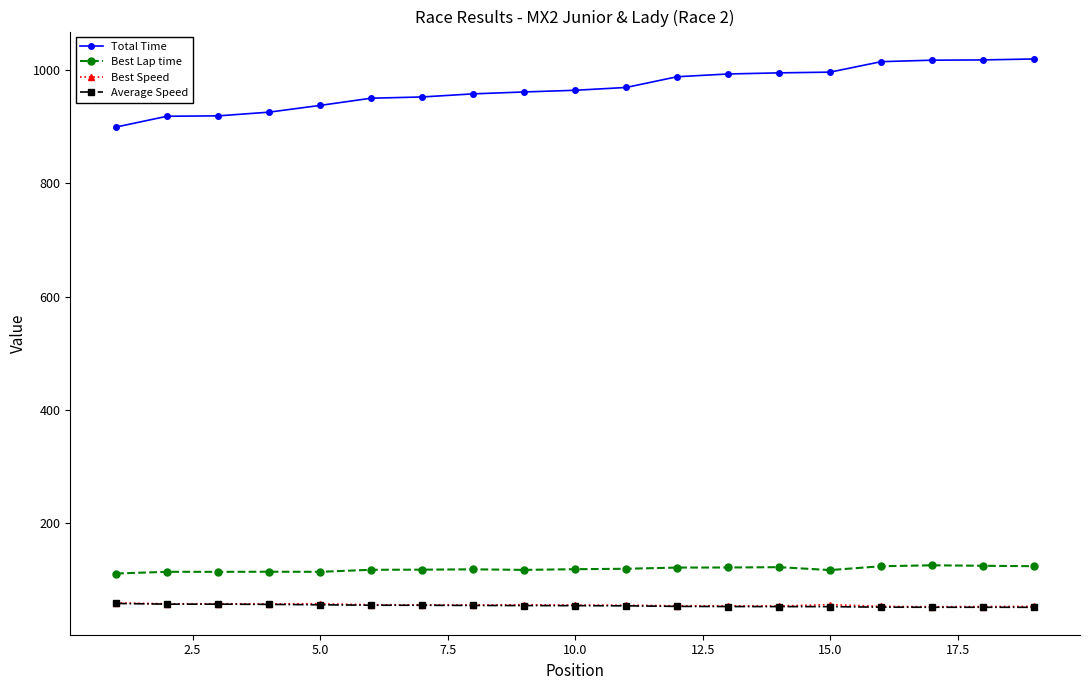

What is the minimum value for Average Speed?

50.8